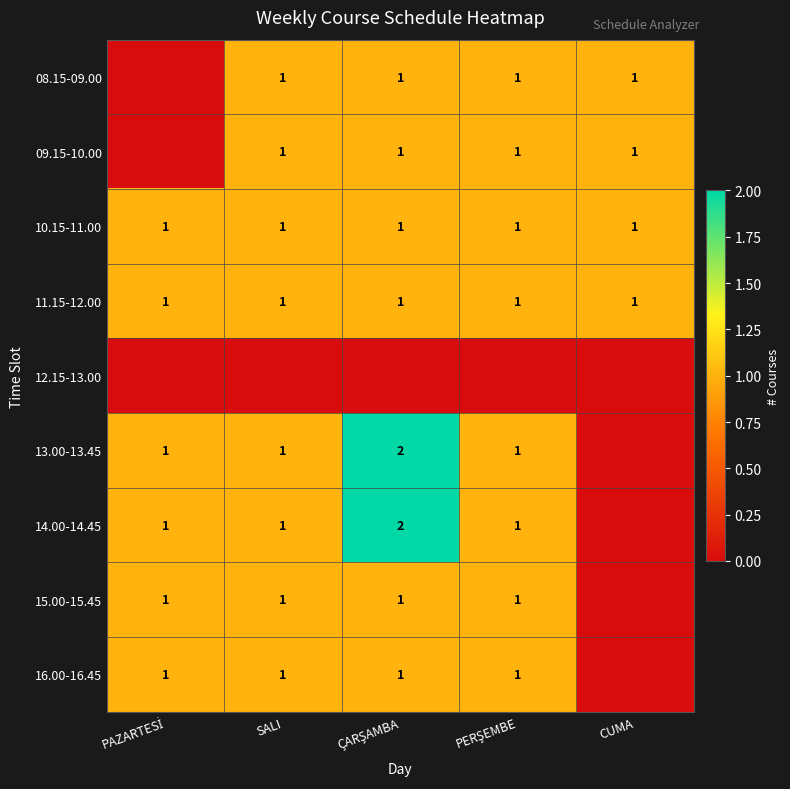

Is it true that 08.15-09.00 equals 0 at CUMA?

False